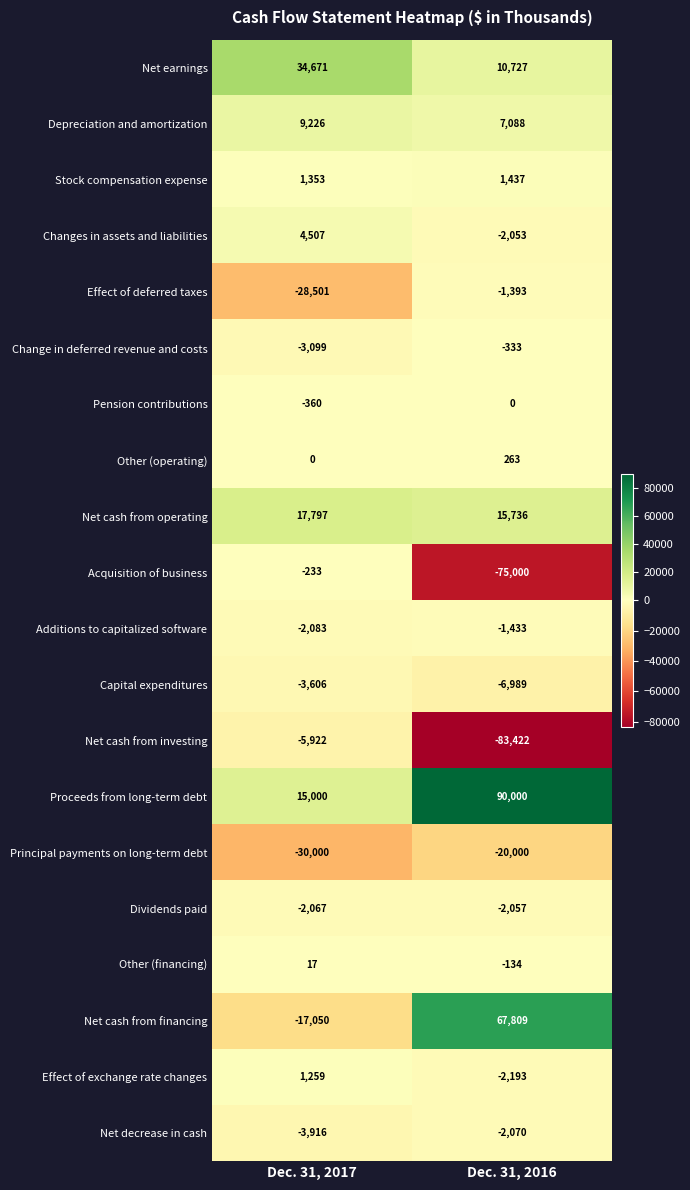

List the series in order of their peak value, highest first.

Proceeds from long-term debt, Net cash from financing, Net earnings, Net cash from operating, Depreciation and amortization, Changes in assets and liabilities, Stock compensation expense, Effect of exchange rate changes, Other (operating), Other (financing), Pension contributions, Acquisition of business, Change in deferred revenue and costs, Effect of deferred taxes, Additions to capitalized software, Dividends paid, Net decrease in cash, Capital expenditures, Net cash from investing, Principal payments on long-term debt